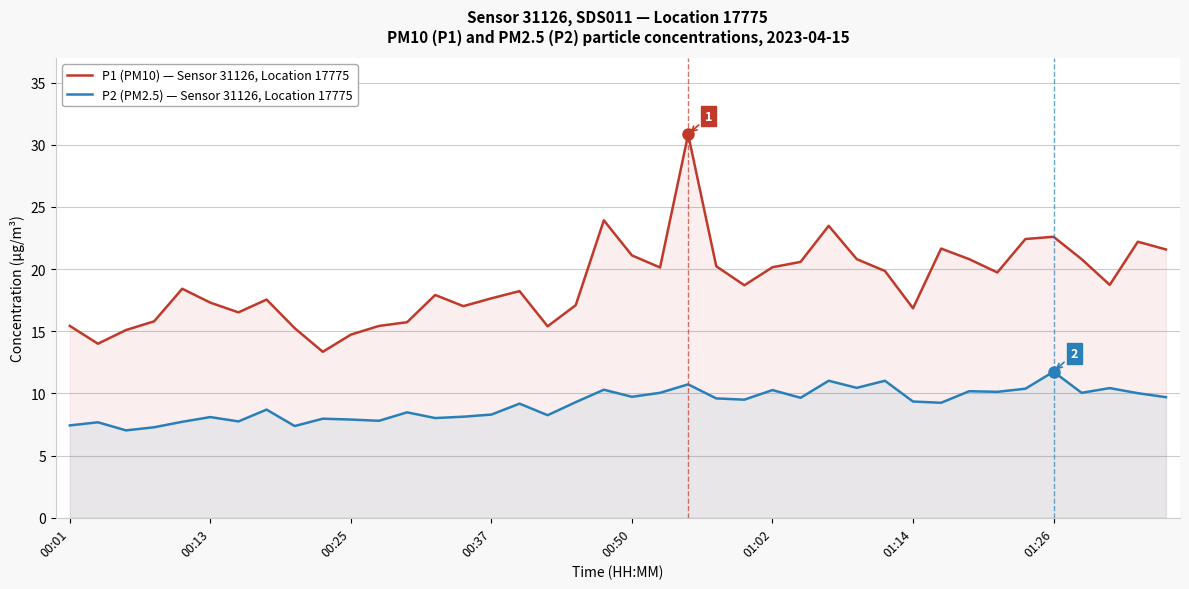

Which series has the largest range (max minus min)?

P1 (PM10) — Sensor 31126, Location 17775